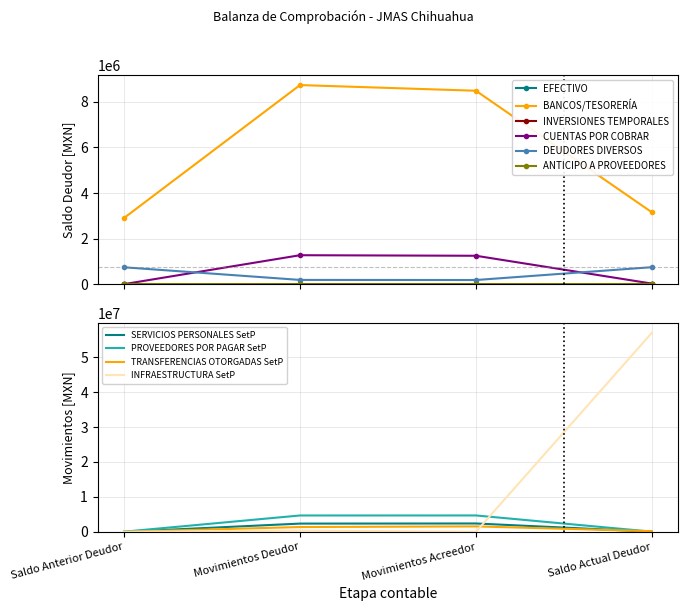

True or false: DEUDORES DIVERSOS and BANCOS/TESORERÍA intersect in this chart.

False